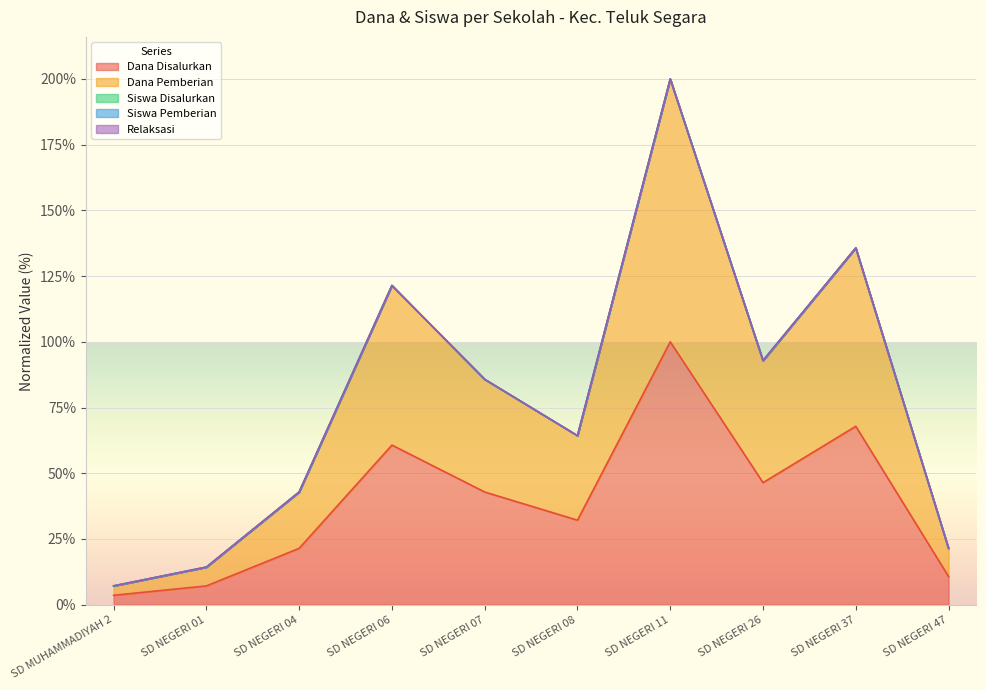

Which category has the lowest value in the Siswa Disalurkan series?

SD MUHAMMADIYAH 2